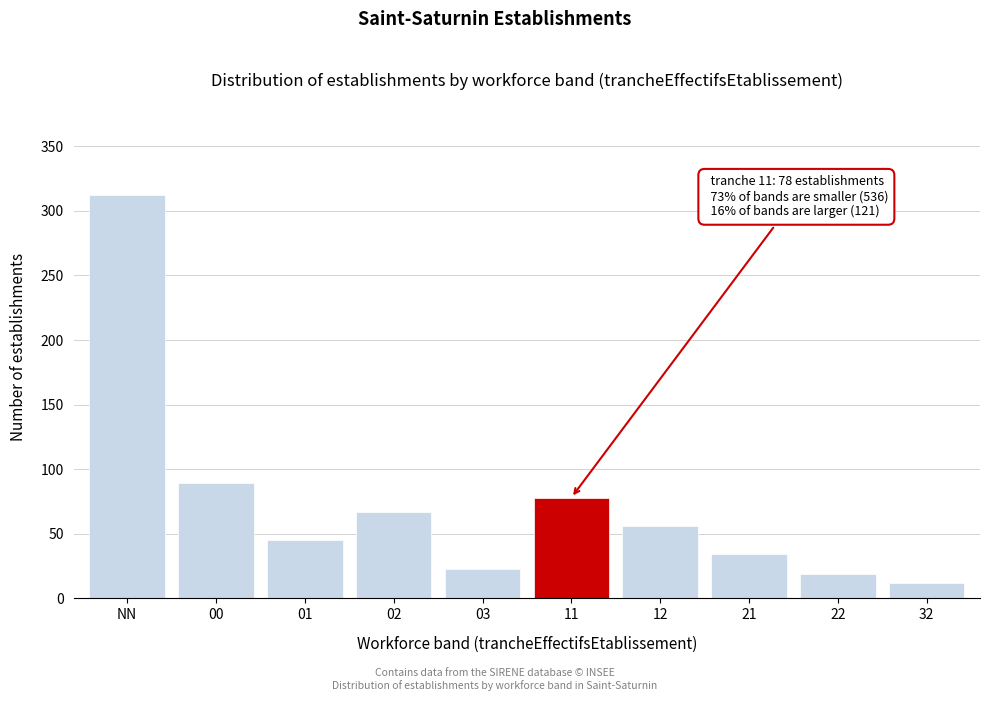

Reading left to right, transcribe all the data shown in this chart.

NN=312	00=89	01=45	02=67	03=23	11=78	12=56	21=34	22=19	32=12